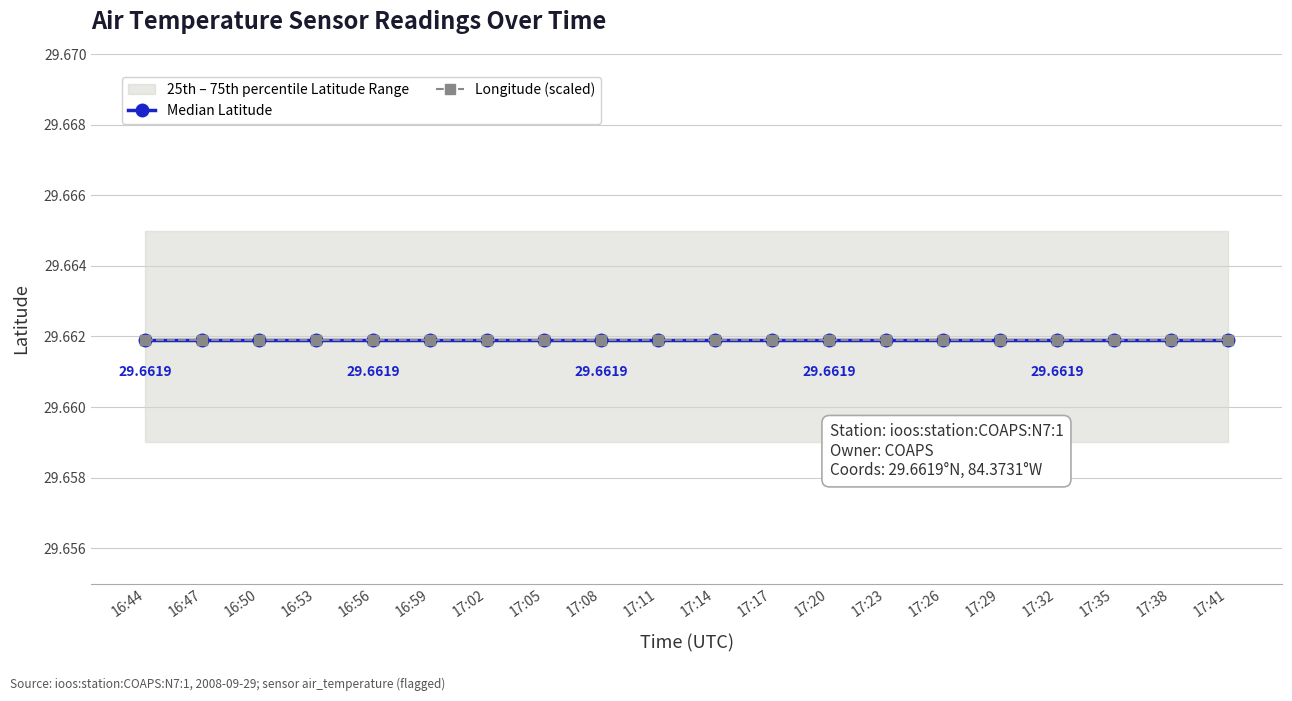

At which label is longitude closest to -84?

16:44